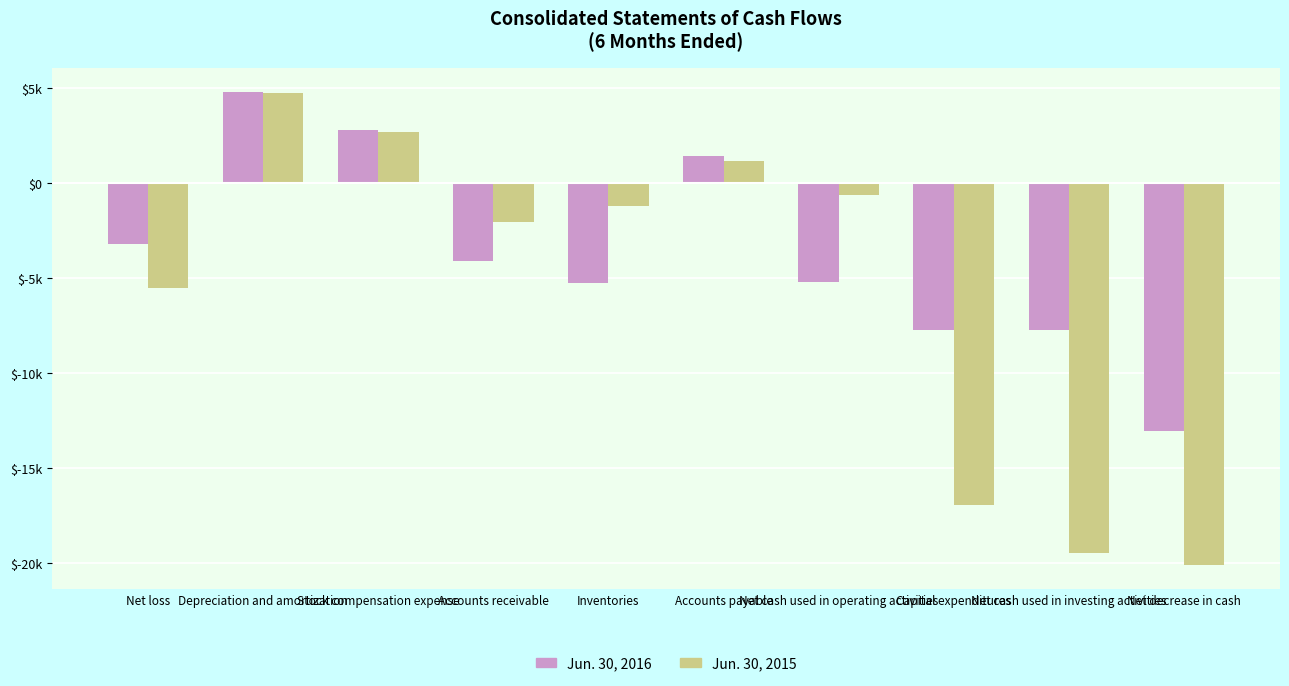

Which category has the highest value across all series?

Depreciation and amortization